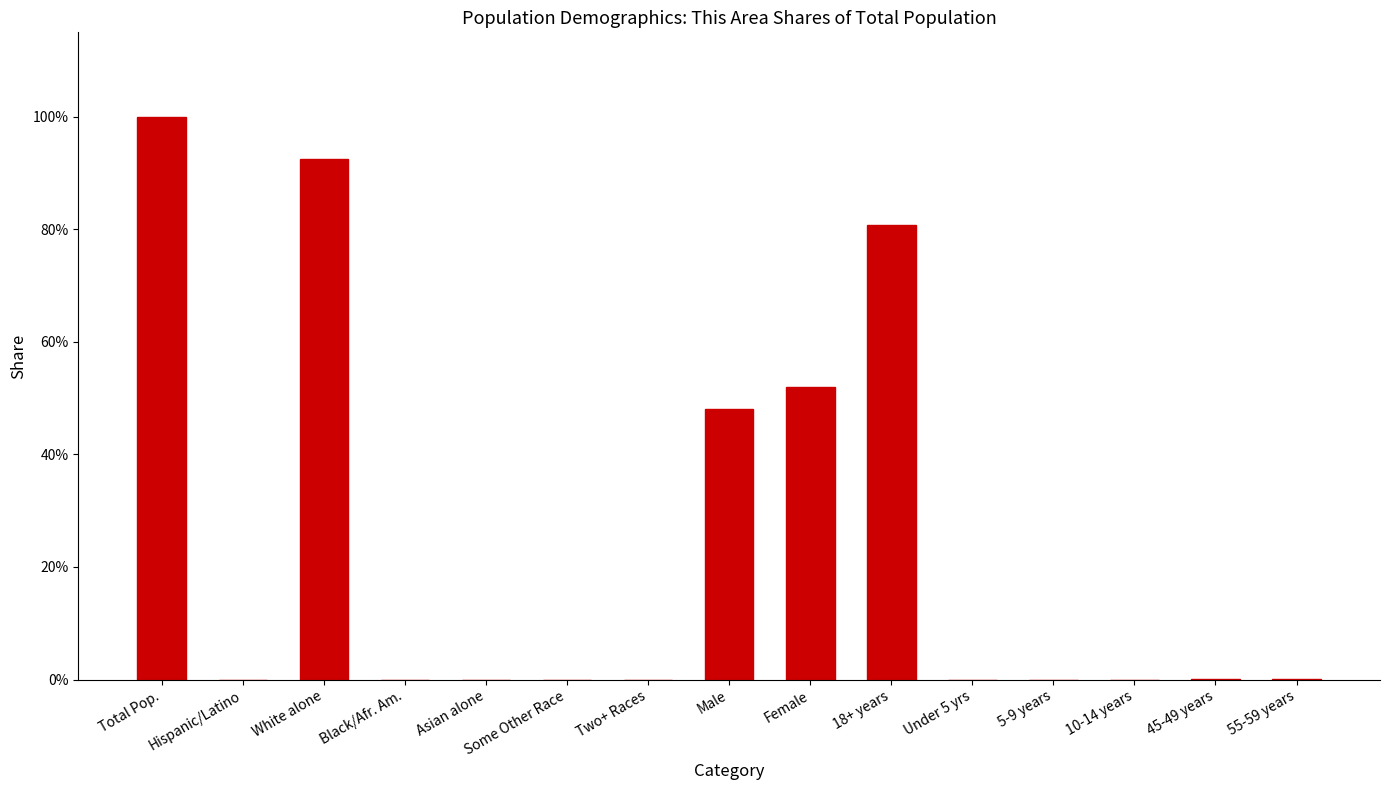

List the labels in order of value, largest first.

Total Pop., White alone, 18+ years, Female, Male, 45-49 years, 55-59 years, 10-14 years, 5-9 years, Under 5 yrs, Hispanic/Latino, Black/Afr. Am., Two+ Races, Some Other Race, Asian alone